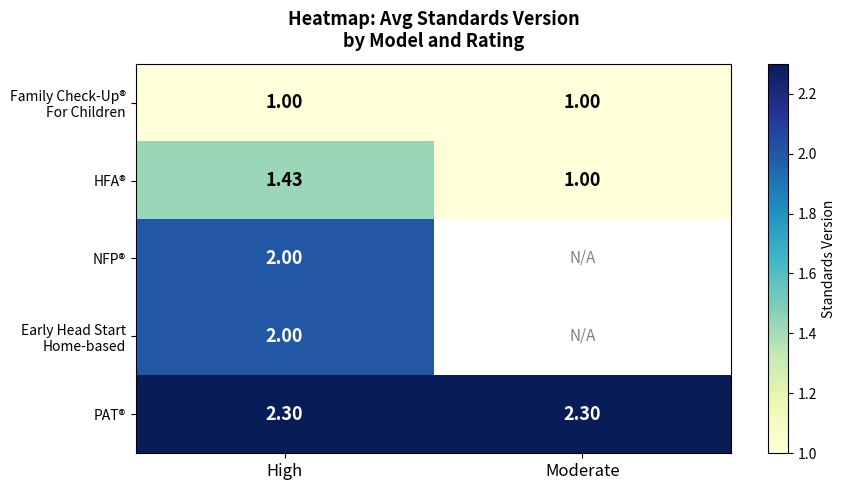

Which has a higher value, Moderate or High?

Moderate